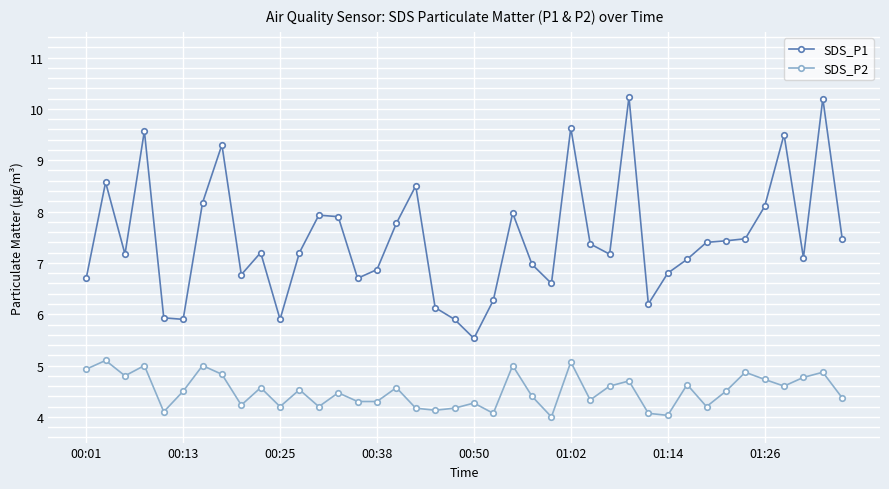

Which series has the largest total across all categories?

SDS_P1